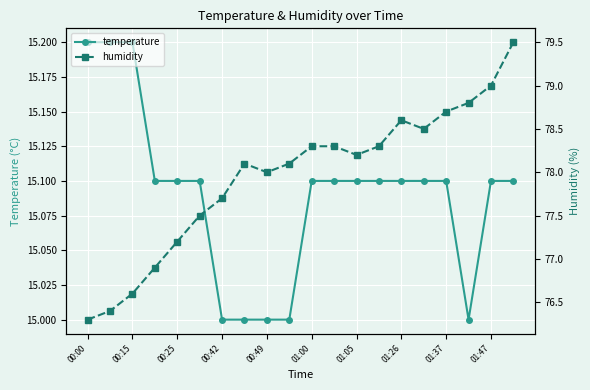

What is the minimum value for temperature?

15.0